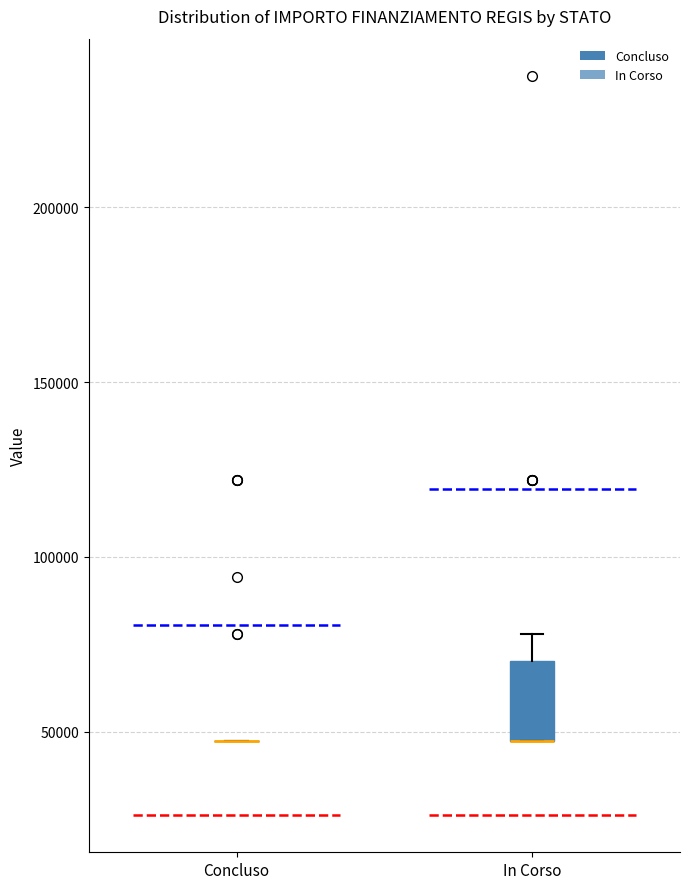

Reading left to right, transcribe this box plot: for each box, give where its median line is, the range the box spans, and where its two whiskers end, as read against the y-axis. The values are not printed on the chart, so give them approximately, as read against the axis.

Concluso: box collapsed to a line at 45000, whiskers 45000 to 45000
In Corso: median 45000 (drawn on the box's lower edge), box 45000 to 70000, whiskers 45000 to 80000